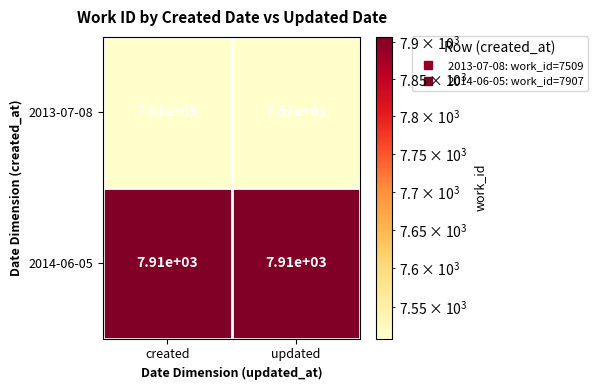

What is the difference between the highest and lowest values at created?

400